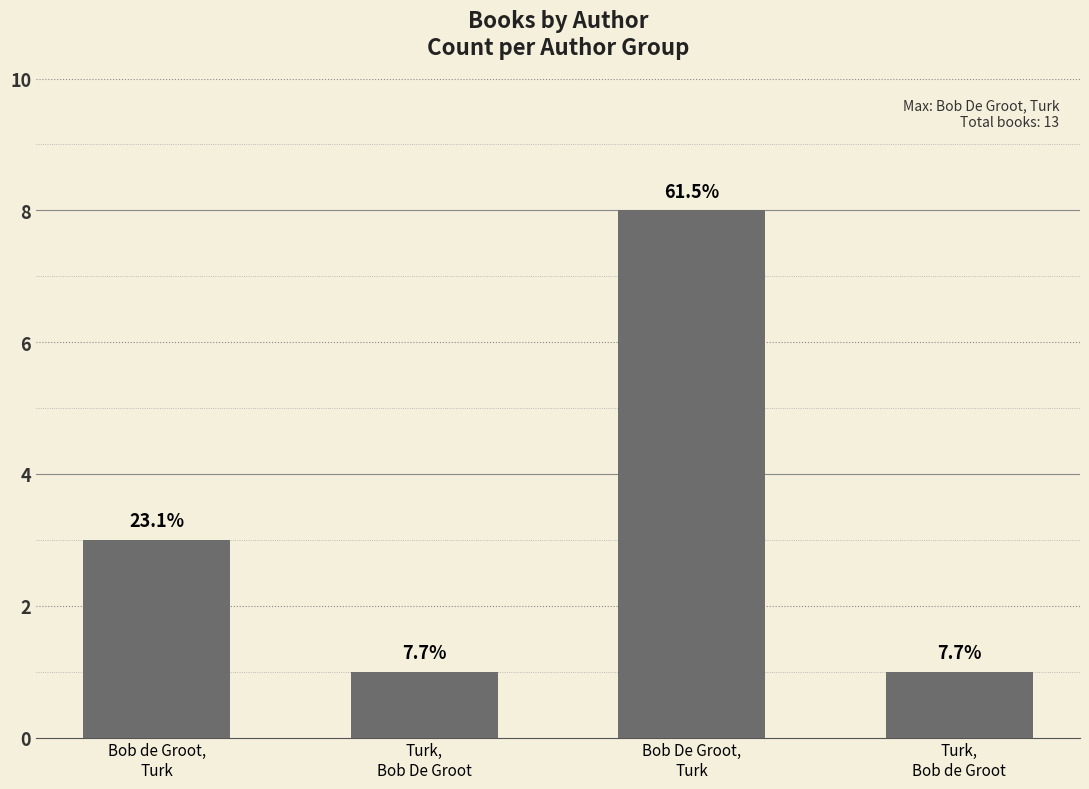

What is the difference between the maximum and minimum values?

7